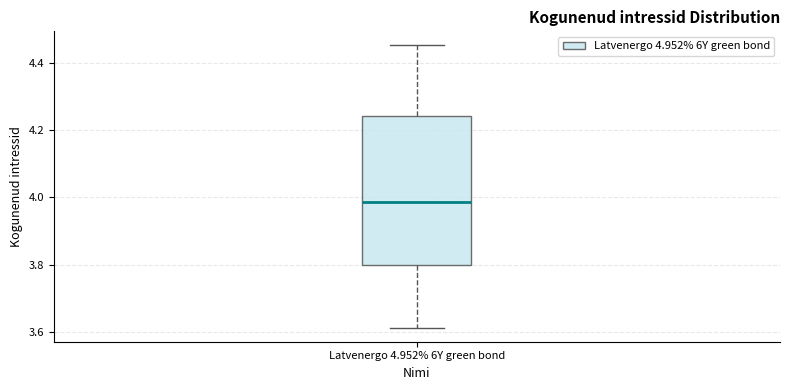

Where does the lower whisker of the box for Latvenergo 4.952% 6Y green bond end on the y-axis? The values are not printed on the chart, so give them approximately, as read against the axis.

3.62